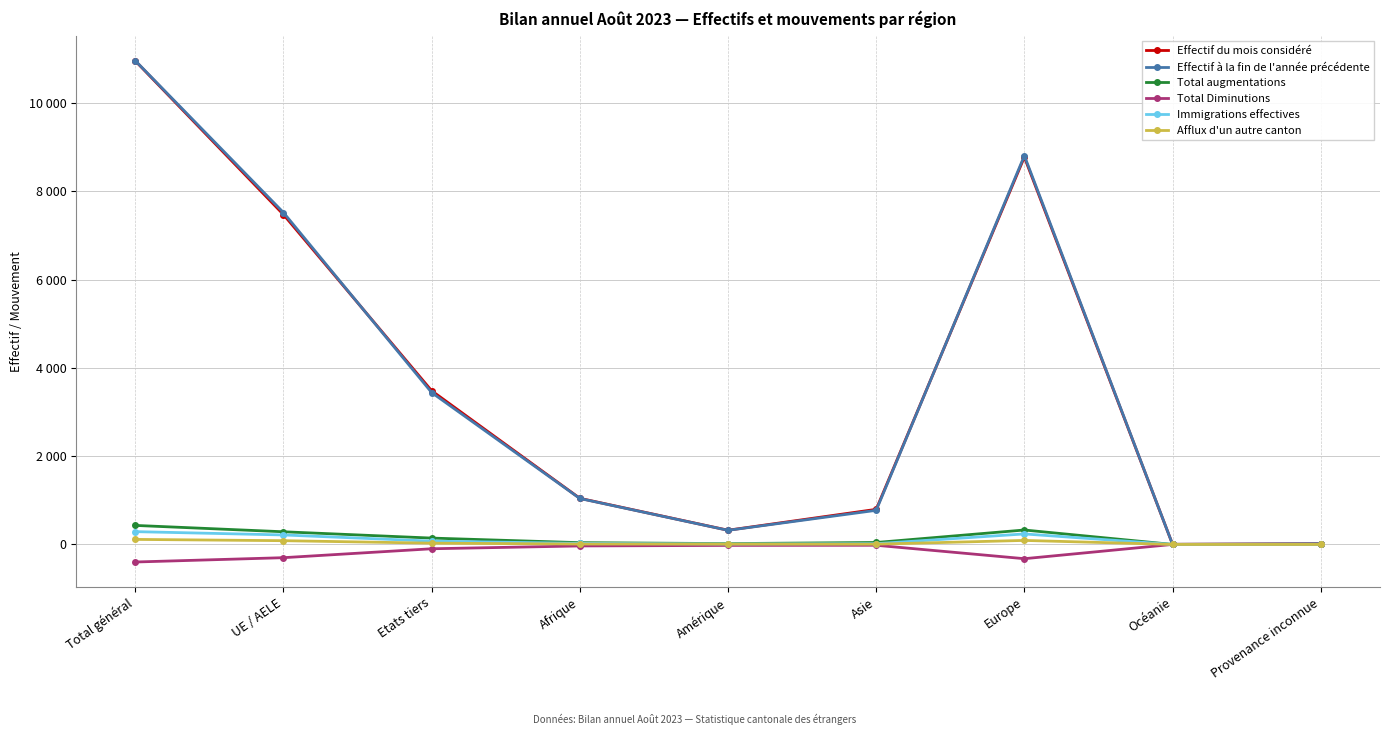

What are all the series names shown in the legend?

Effectif du mois considéré, Effectif à la fin de l'année précédente, Total augmentations, Total Diminutions, Immigrations effectives, Afflux d'un autre canton